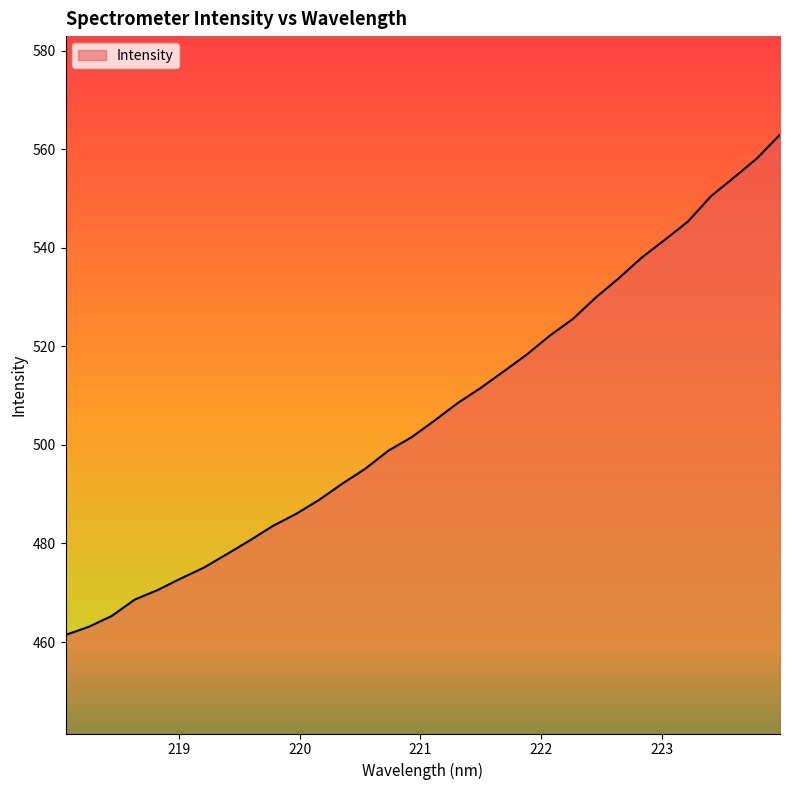

How many values exceed 504?

16